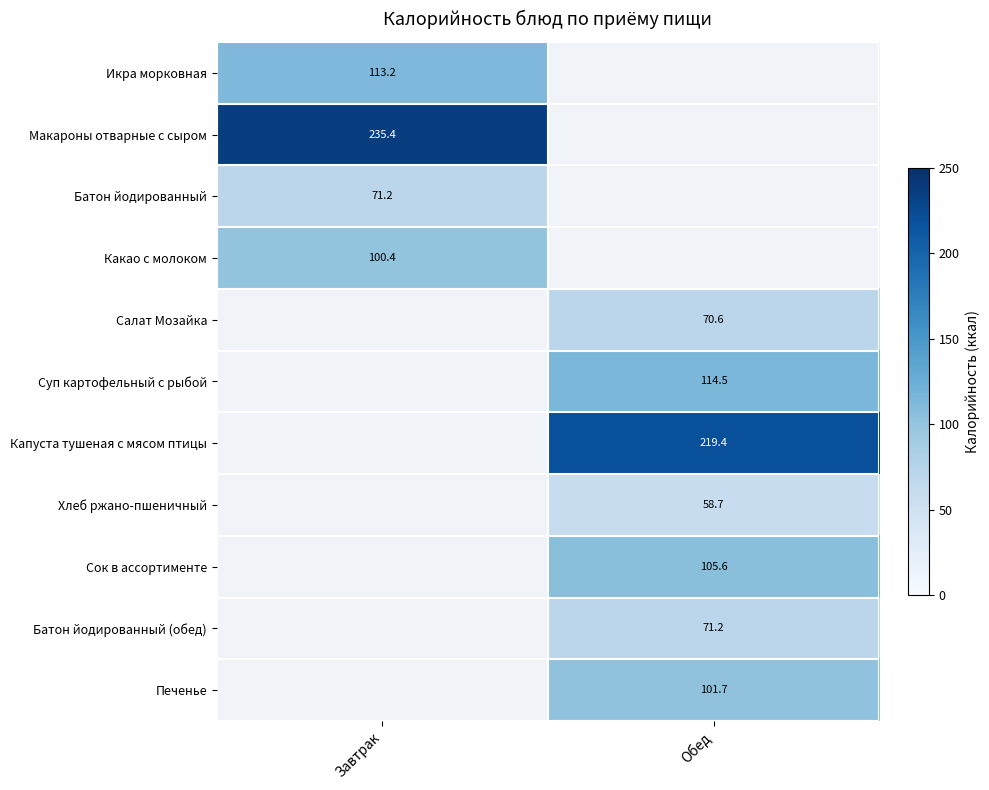

Is it true that Икра морковная equals 113.2 at Завтрак?

True